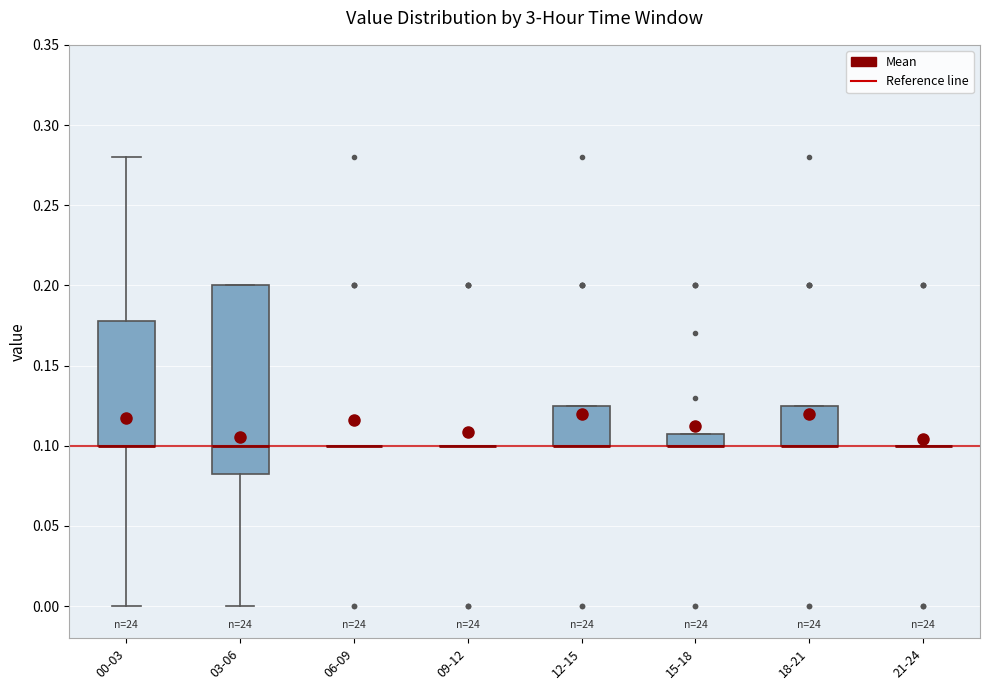

Reading left to right, read every box against the y-axis: the position of its median line, the range the box covers, and the ends of its whiskers. The values are not printed on the chart, so give them approximately, as read against the axis.

00-03: median 0.100 (drawn on the box's lower edge), box 0.100 to 0.180, whiskers 0.000 to 0.280
03-06: median 0.100, box 0.085 to 0.200, whiskers 0.000 to 0.200
06-09: box collapsed to a line at 0.100, whiskers 0.100 to 0.100
09-12: box collapsed to a line at 0.100, whiskers 0.100 to 0.100
12-15: median 0.100 (drawn on the box's lower edge), box 0.100 to 0.125, whiskers 0.100 to 0.125
15-18: median 0.100 (drawn on the box's lower edge), box 0.100 to 0.110, whiskers 0.100 to 0.110
18-21: median 0.100 (drawn on the box's lower edge), box 0.100 to 0.125, whiskers 0.100 to 0.125
21-24: box collapsed to a line at 0.100, whiskers 0.100 to 0.100